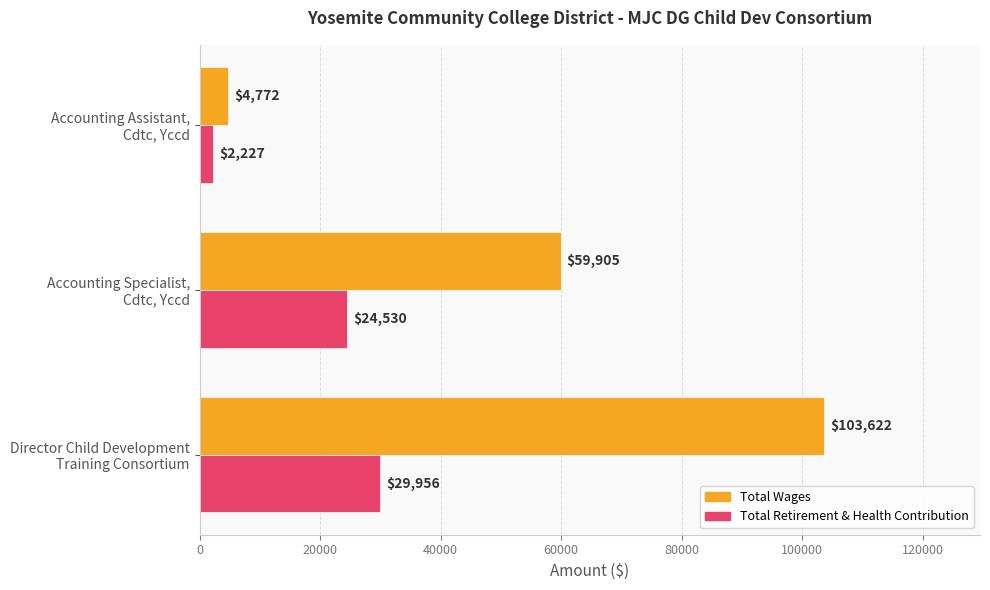

What is the difference between the maximum and minimum values in the Total Wages series?

98850